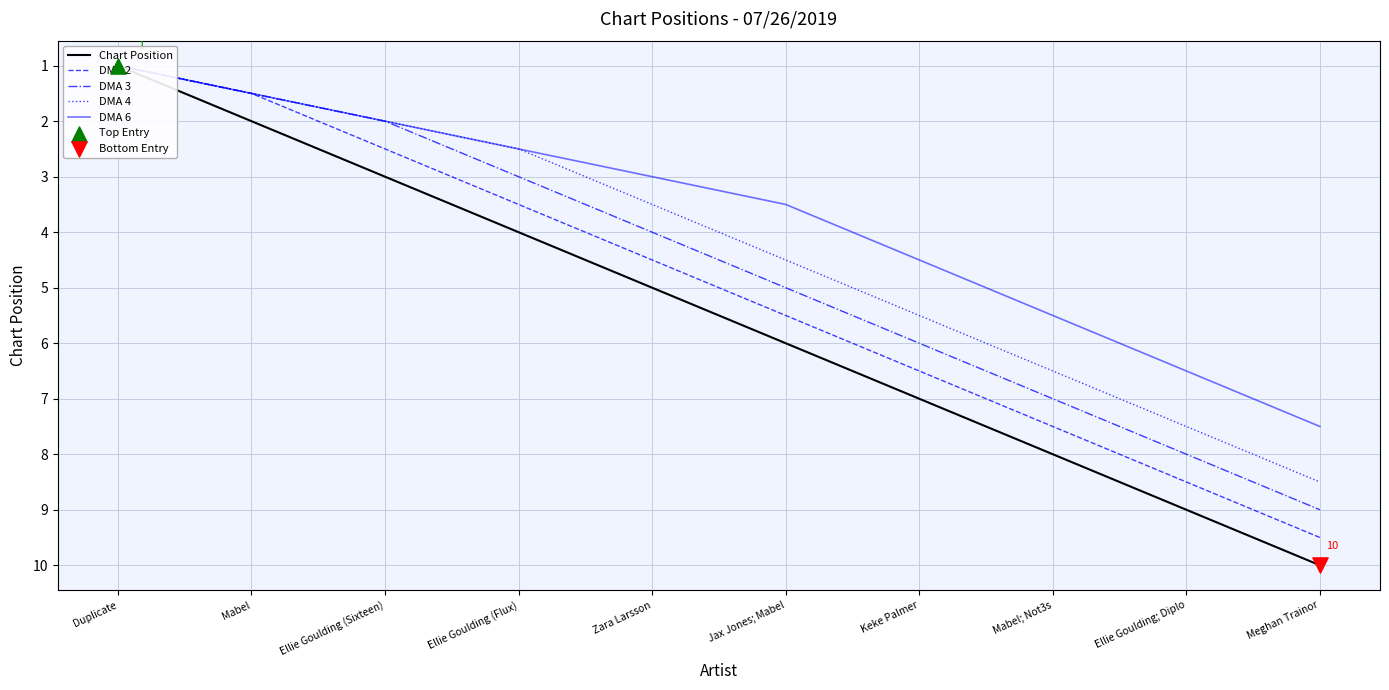

At how many categories does at least one series exceed 5?

5